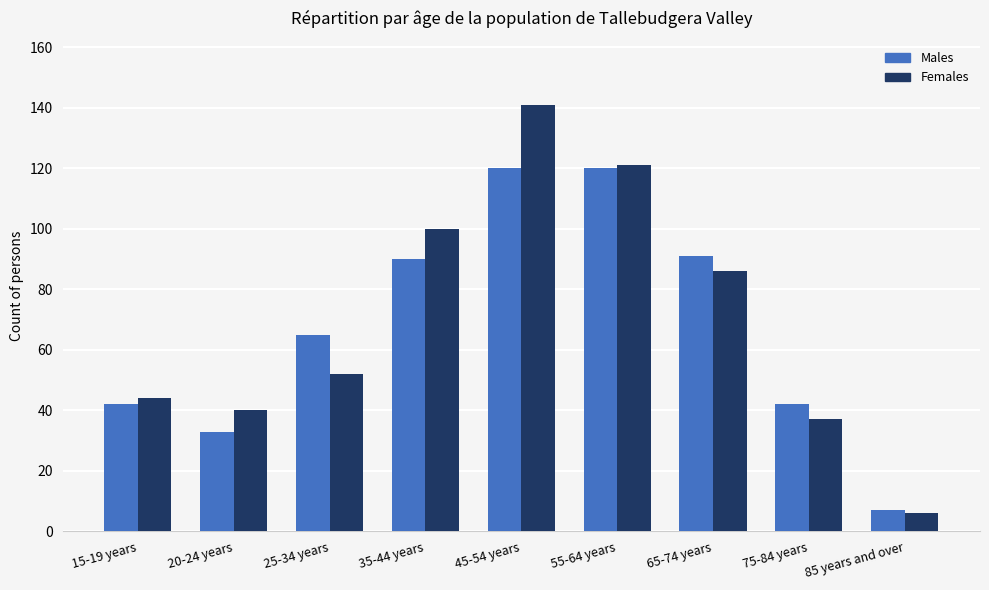

Between 15-19 years and 35-44 years, which series saw the biggest shift?

Females